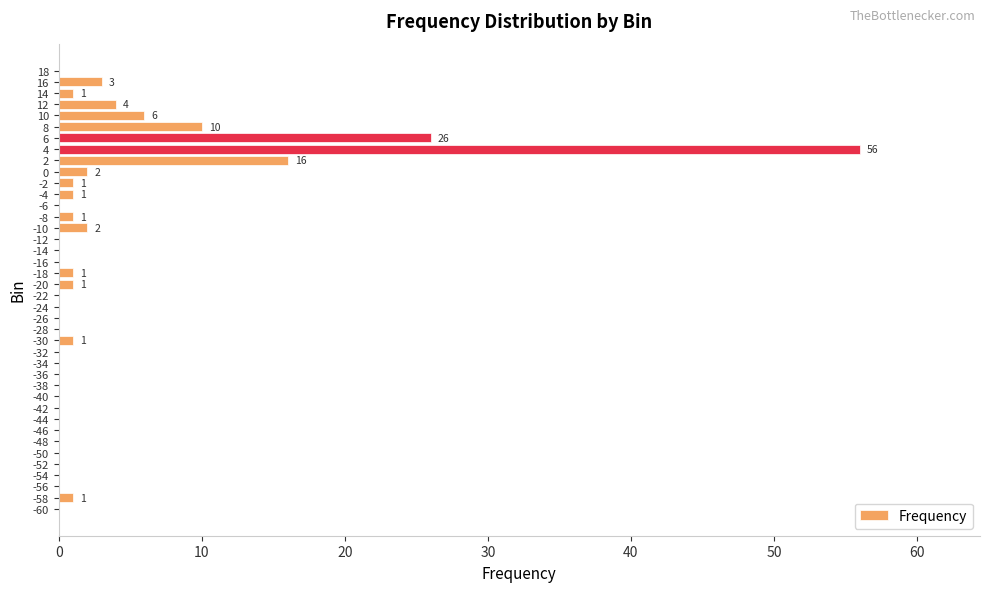

Where is the data nearest to the value 28?

6